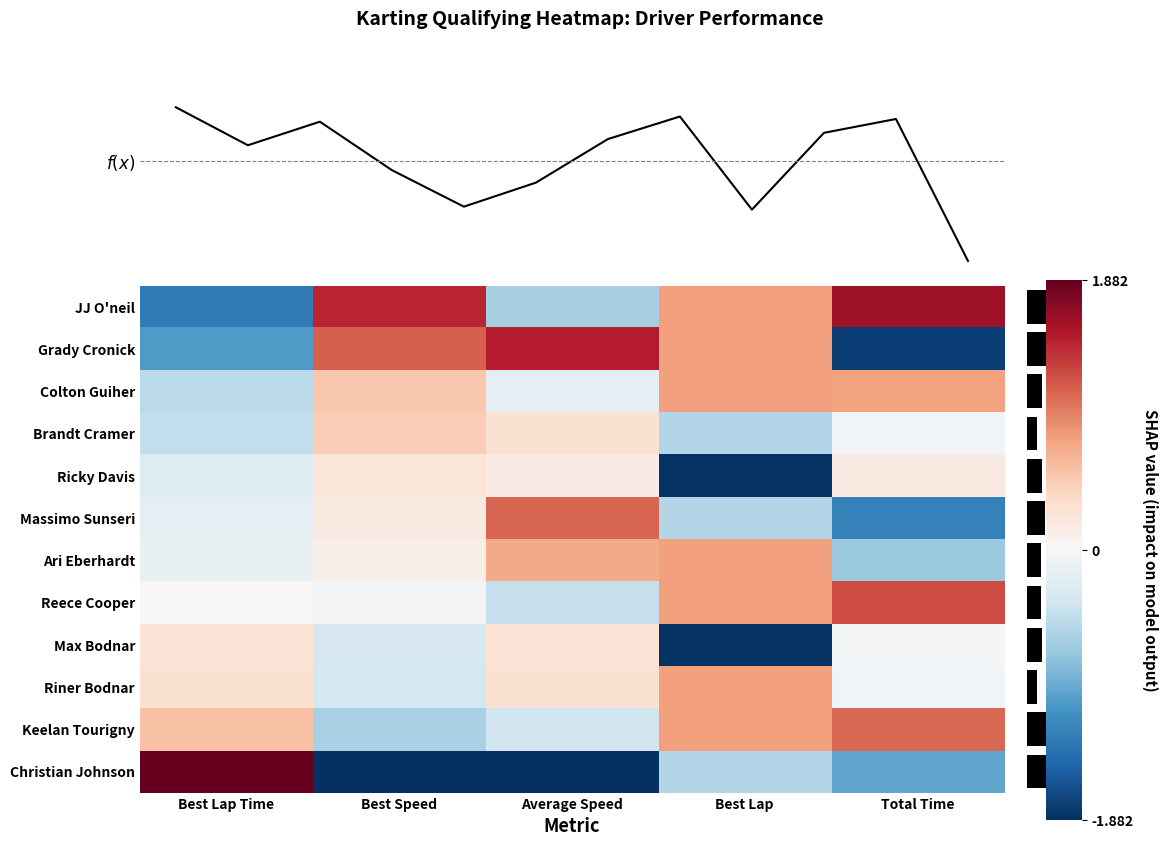

List the series in order of their peak value, highest first.

Christian Johnson, JJ O'neil, Grady Cronick, Reece Cooper, Massimo Sunseri, Keelan Tourigny, Colton Guiher, Ari Eberhardt, Riner Bodnar, Brandt Cramer, Max Bodnar, Ricky Davis